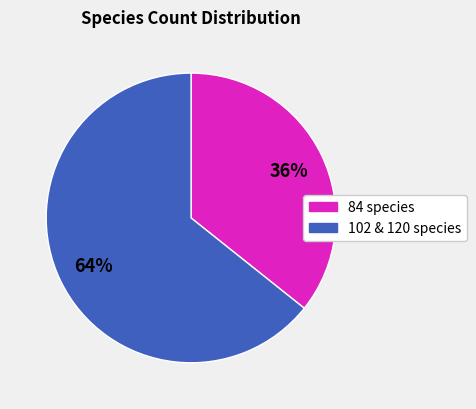

Which slice is the largest?

102 & 120 species